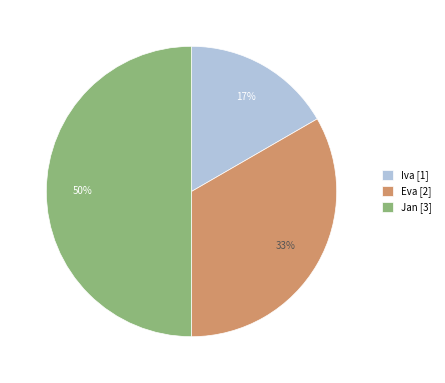

Approximately how many times larger is the value at Jan [3] compared to Eva [2]?

1.5